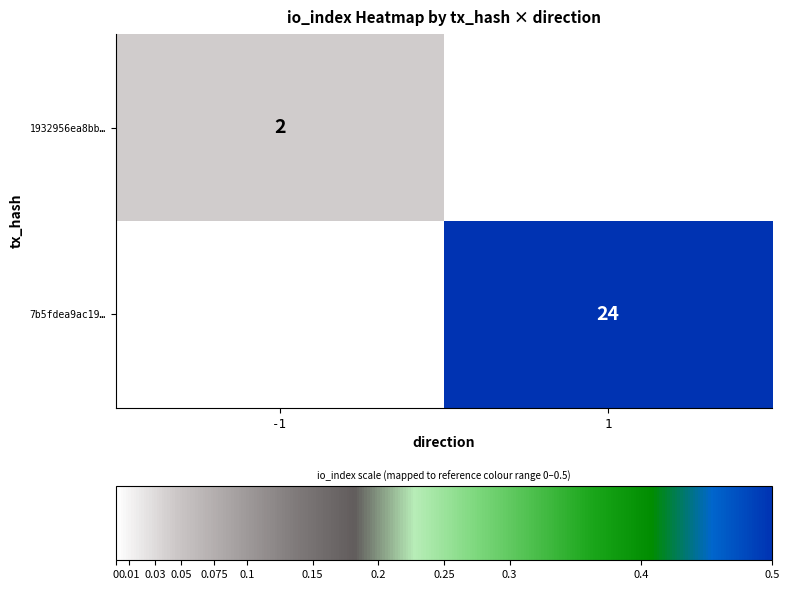

True or false: 1932956ea8bb… has a value of 2 at -1.

True